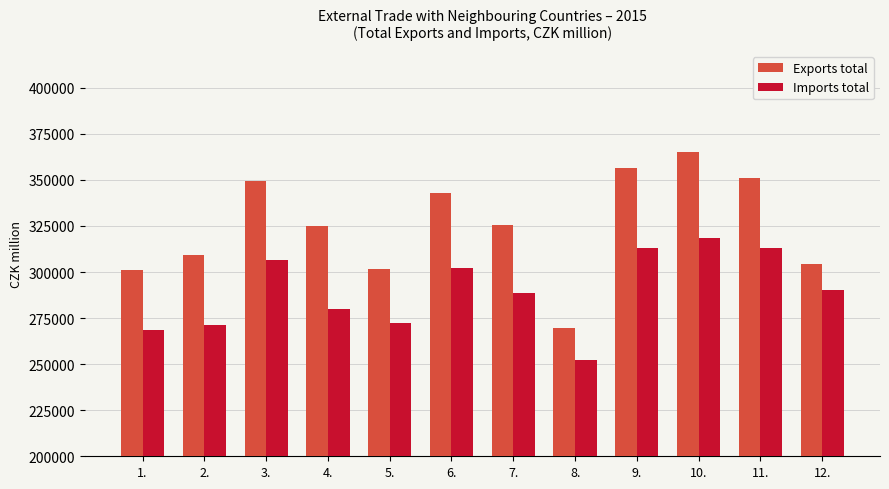

Rank the series by their average value, from lowest to highest.

Imports total, Exports total